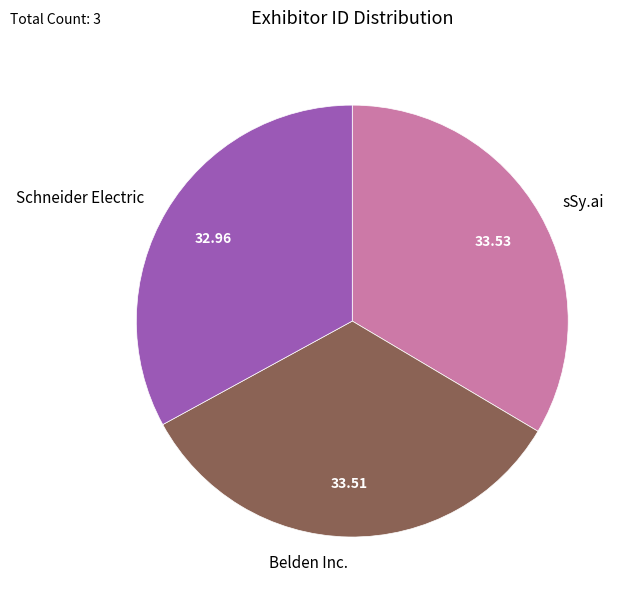

Does Belden Inc. account for over 50% of the chart?

No